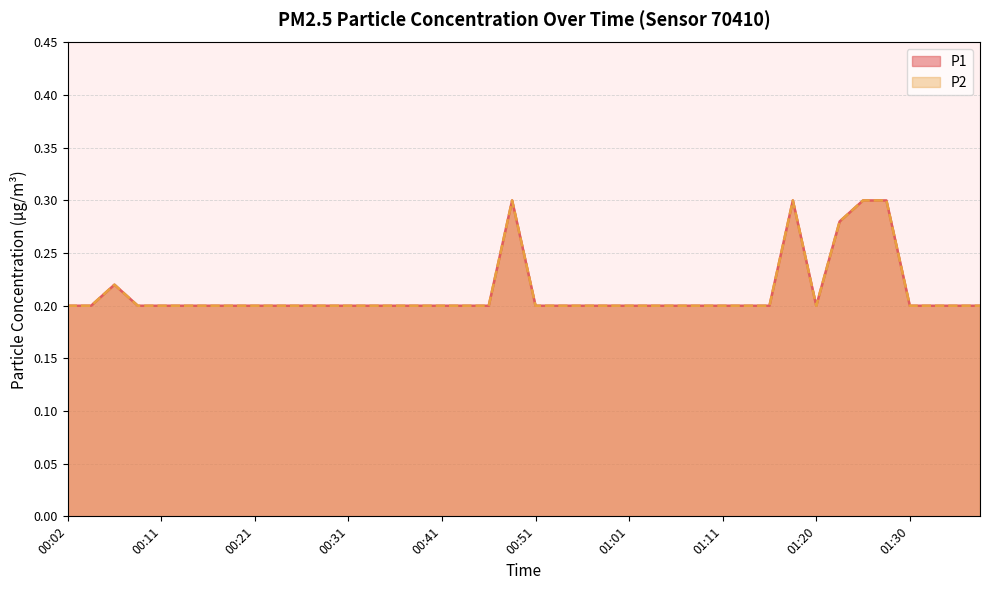

What is the difference between the maximum and minimum values in the P1 series?

0.1